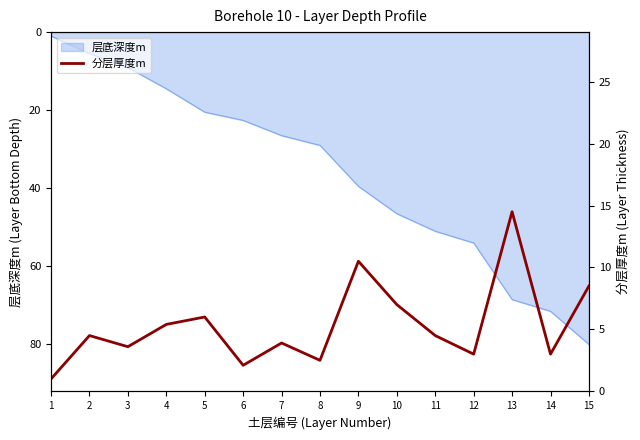

Which label corresponds to the largest value in the chart?

13